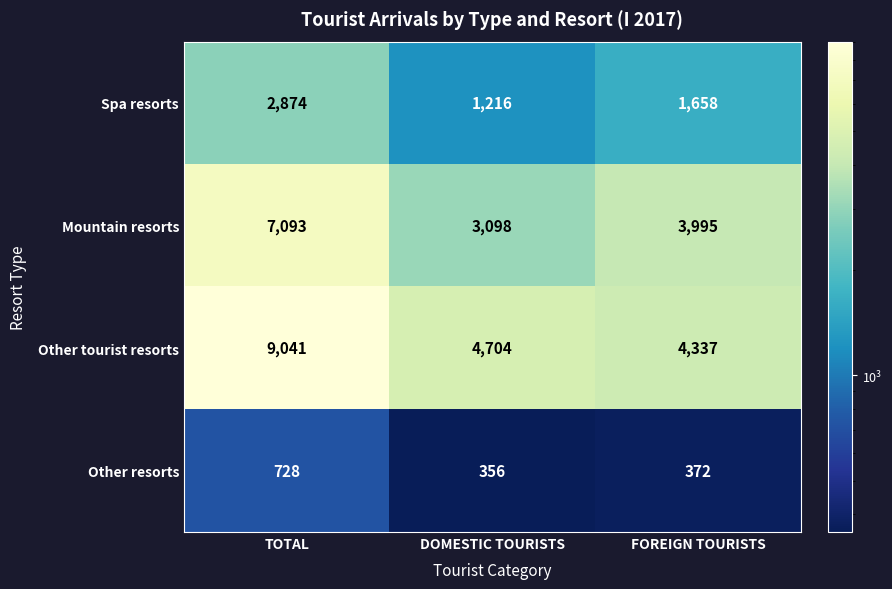

At which category is the sum across all series the highest?

TOTAL